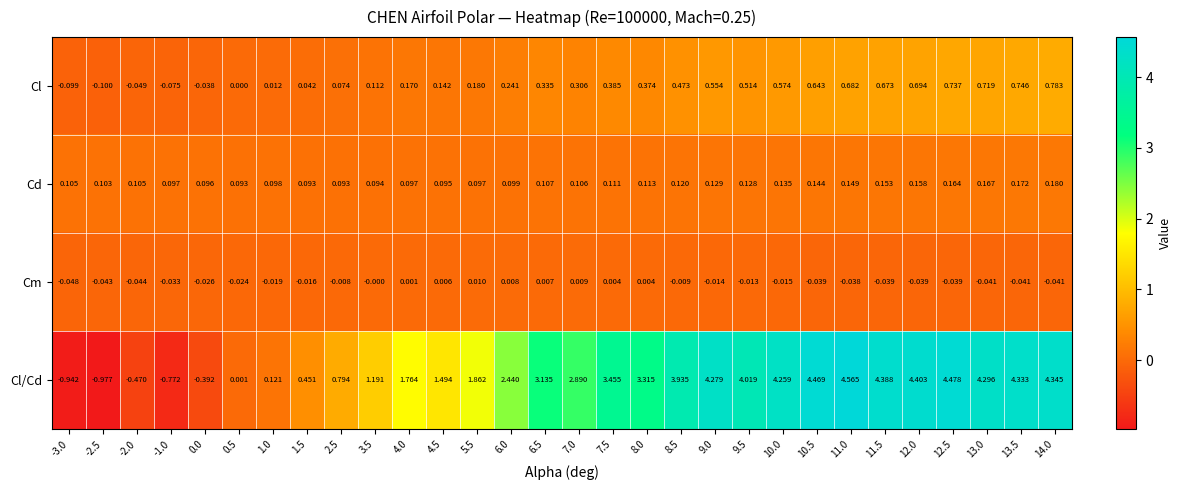

At how many categories does at least one series exceed 0?

30